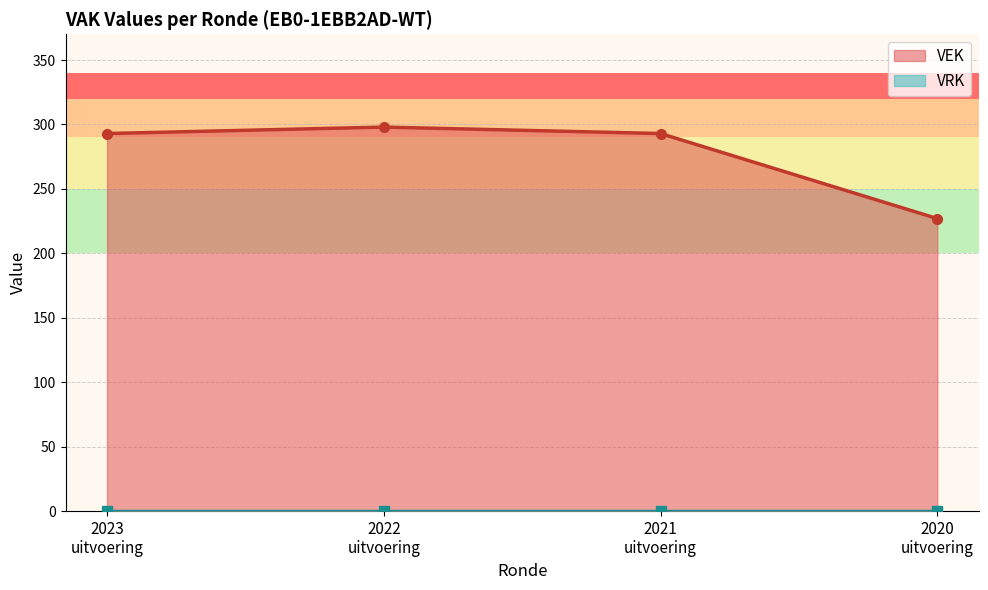

What are all the series names shown in the legend?

VEK, VRK